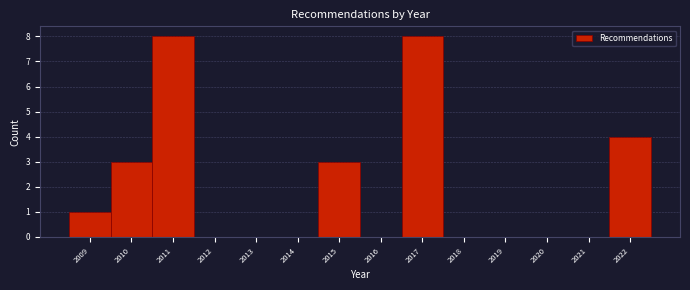

Reading left to right, transcribe this chart: for each bar, give the range it covers on the x-axis and its height. The values are not printed on the chart, so give them approximately, as read against the axis.

2008.5 to 2009.5: 1
2009.5 to 2010.5: 3
2010.5 to 2011.5: 8
2011.5 to 2012.5: 0
2012.5 to 2013.5: 0
2013.5 to 2014.5: 0
2014.5 to 2015.5: 3
2015.5 to 2016.5: 0
2016.5 to 2017.5: 8
2017.5 to 2018.5: 0
2018.5 to 2019.5: 0
2019.5 to 2020.5: 0
2020.5 to 2021.5: 0
2021.5 to 2022.5: 4